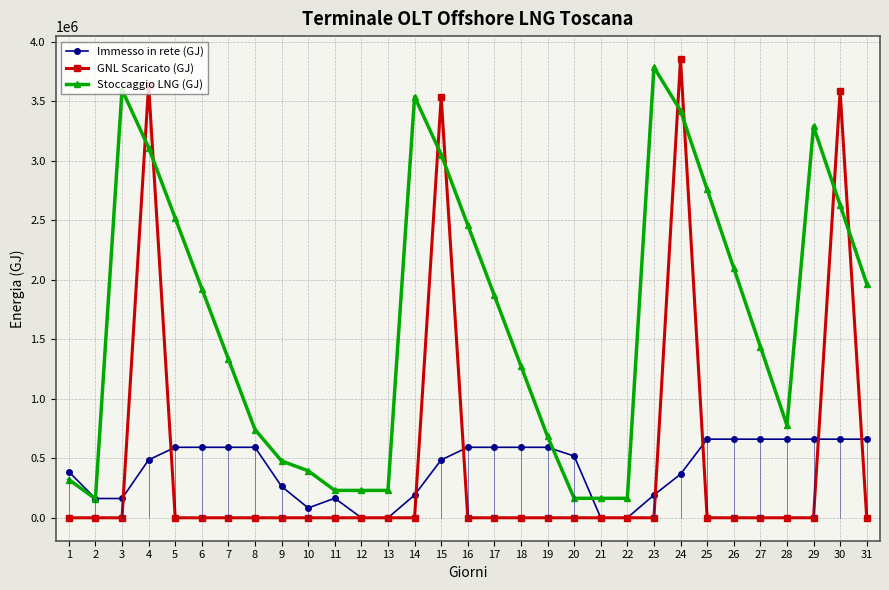

What is the total value across all series at 6?

2517792.1